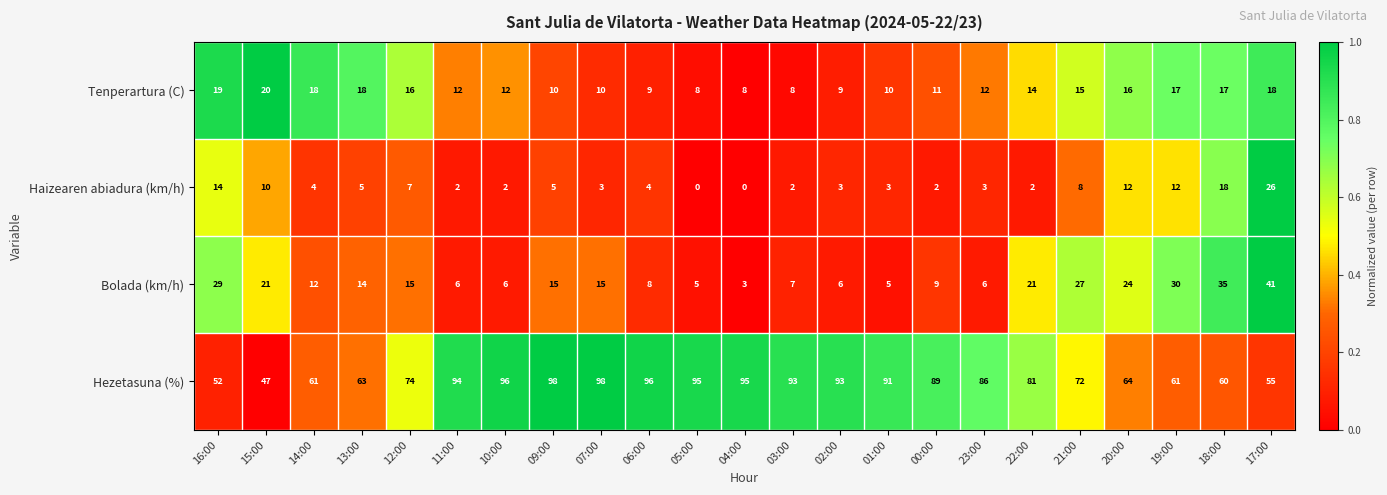

True or false: Tenperartura (C) has a value of 8 at 03:00.

True